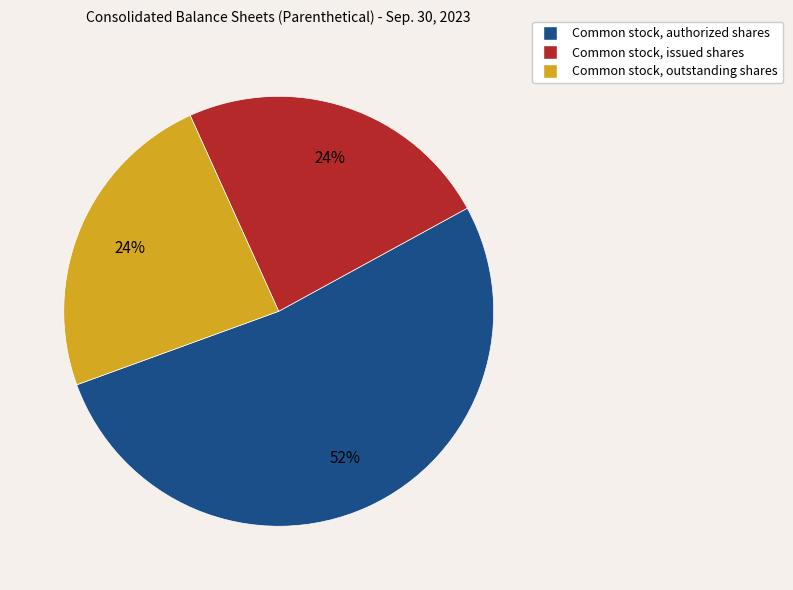

What is the largest slice in the pie chart?

Common stock, authorized shares